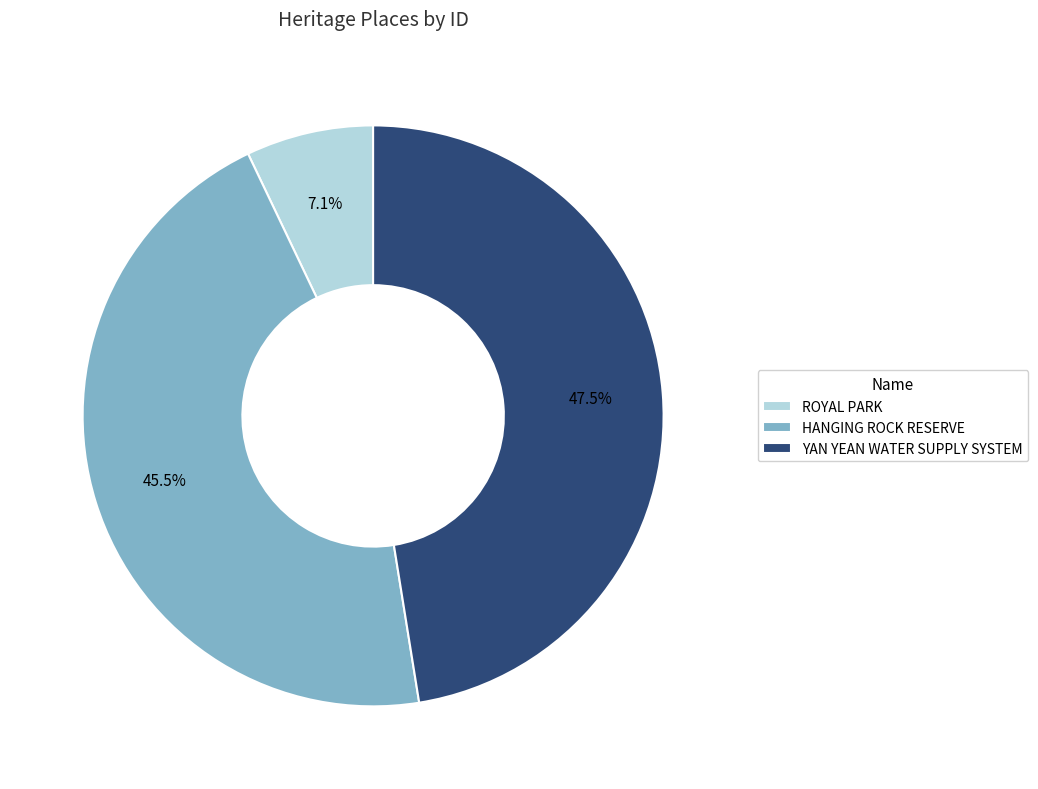

How many slices are in this pie chart?

3